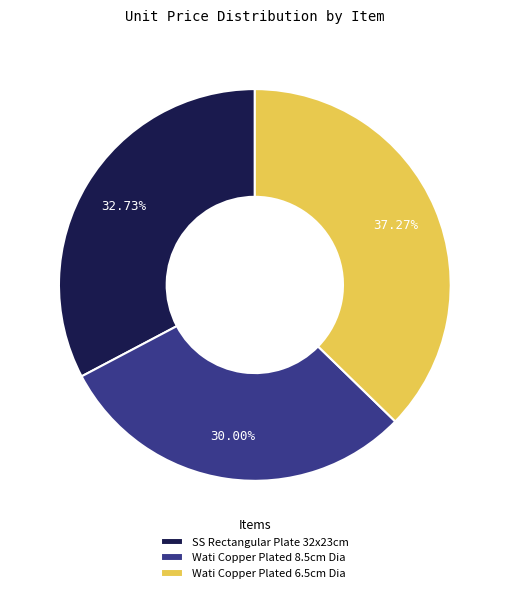

Rank the categories by value from lowest to highest.

Wati Copper Plated 8.5cm Dia, SS Rectangular Plate 32x23cm, Wati Copper Plated 6.5cm Dia